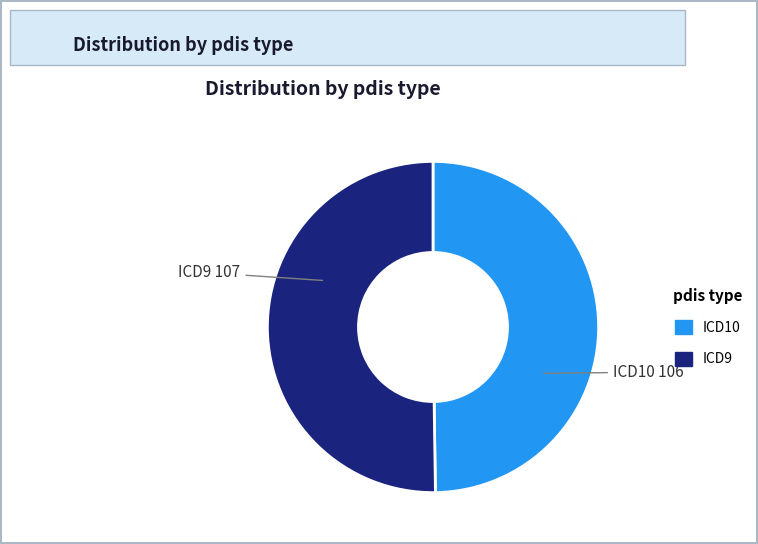

True or false: ICD10 accounts for 42% of the total.

False